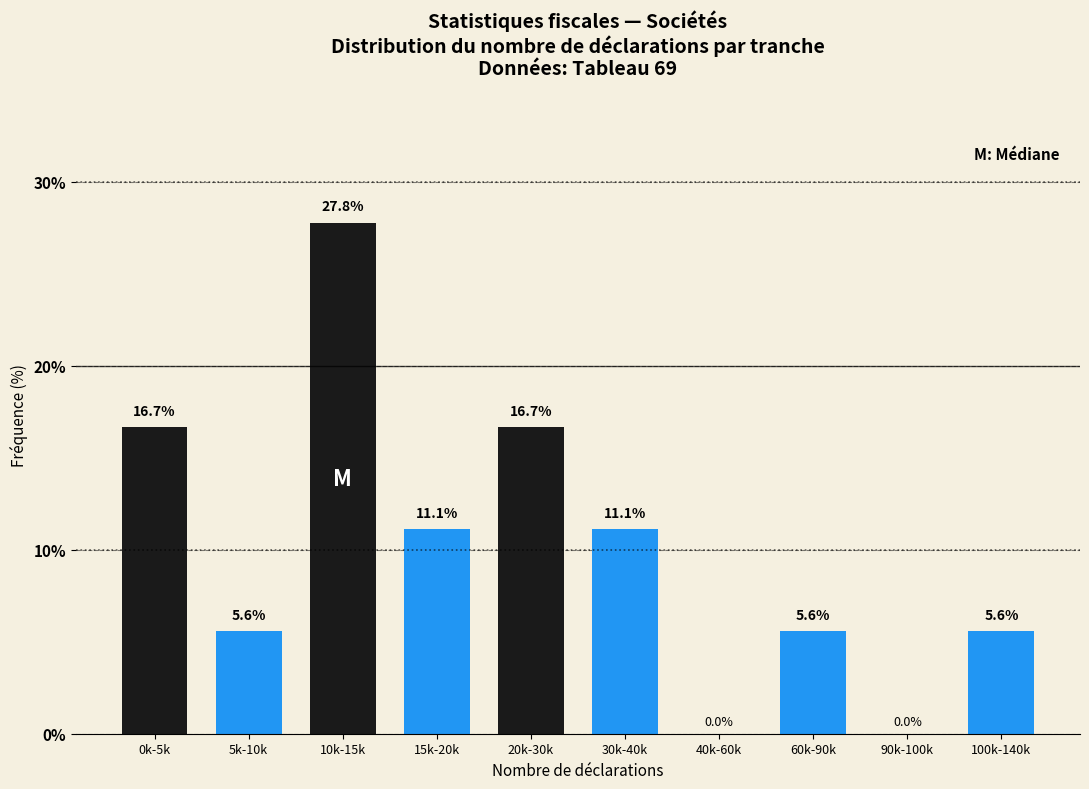

Reading right to left, transcribe all the data shown in this chart.

100k-140k=5.6	90k-100k=0.0	60k-90k=5.6	40k-60k=0.0	30k-40k=11.1	20k-30k=16.7	15k-20k=11.1	10k-15k=27.8	5k-10k=5.6	0k-5k=16.7